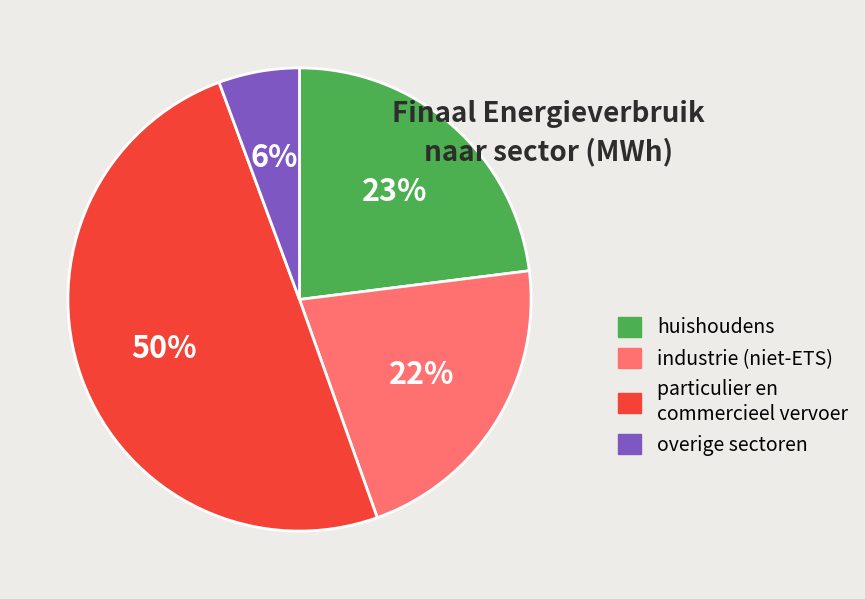

Does huishoudens account for over 50% of the chart?

No